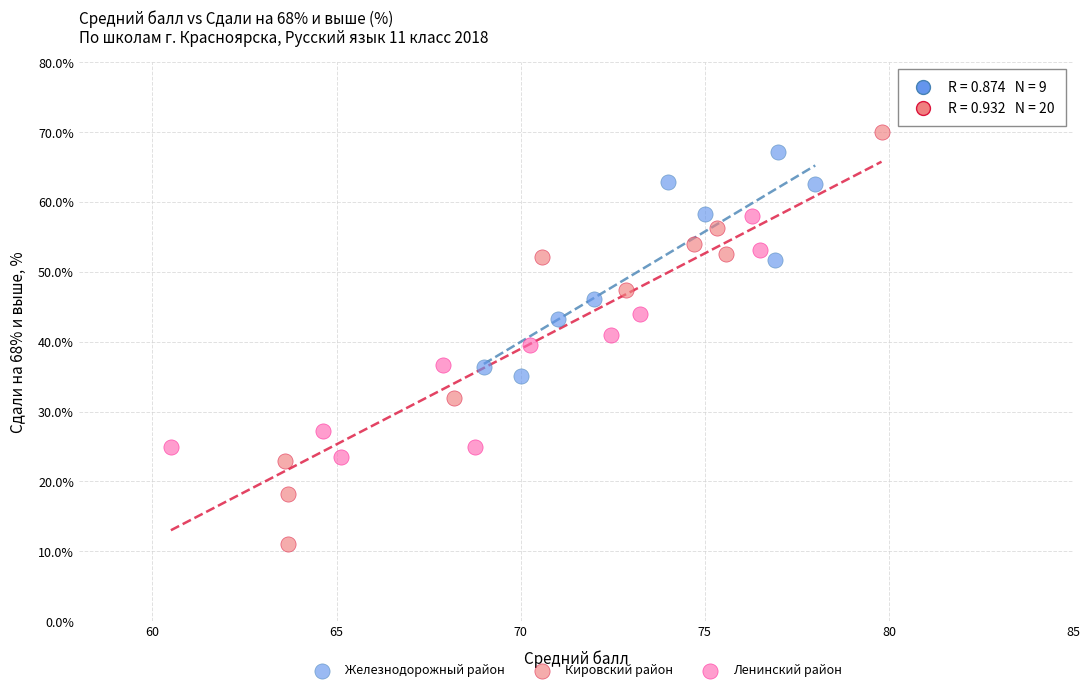

Which series has the largest Y range (max minus min)?

Кировский район